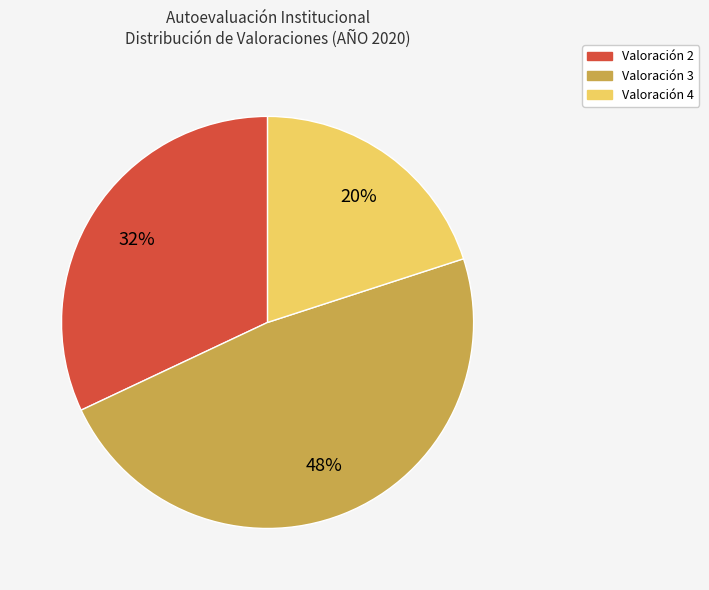

Does any single category account for the majority?

No